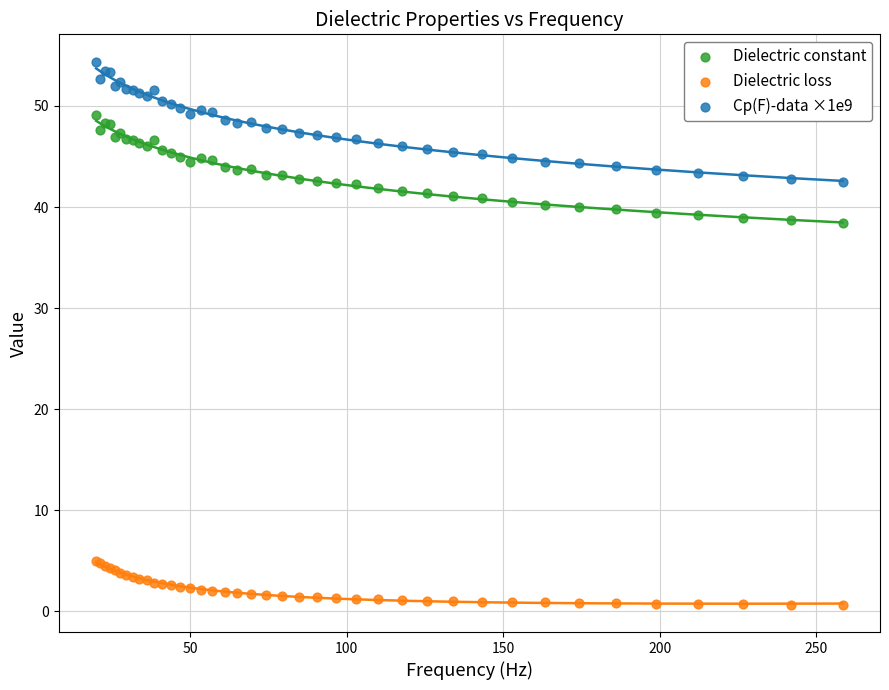

Which series contains the highest Y value?

Cp(F)-data ×1e9